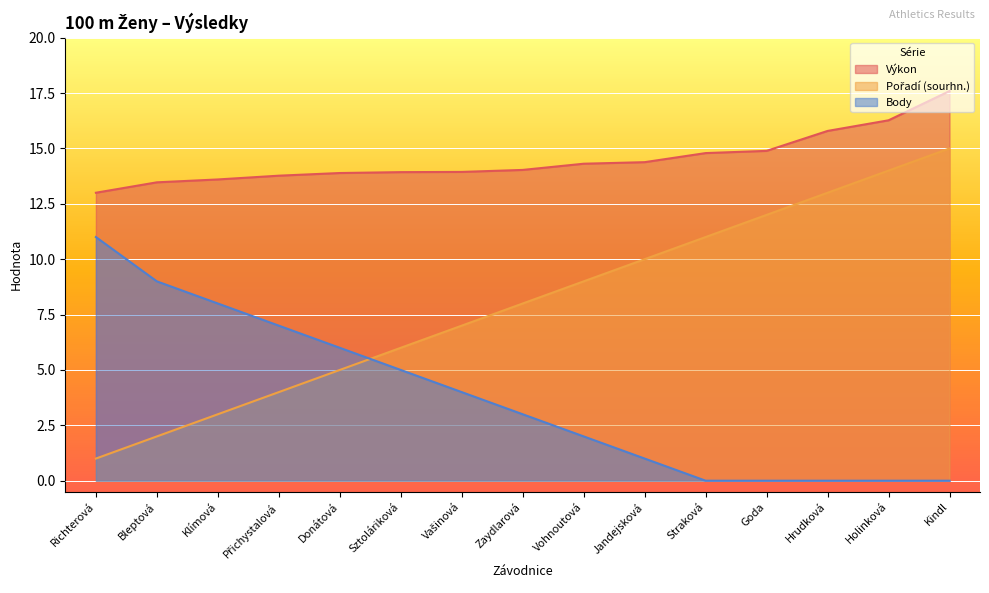

The Výkon series shows 14.8 at Straková. True or false?

True